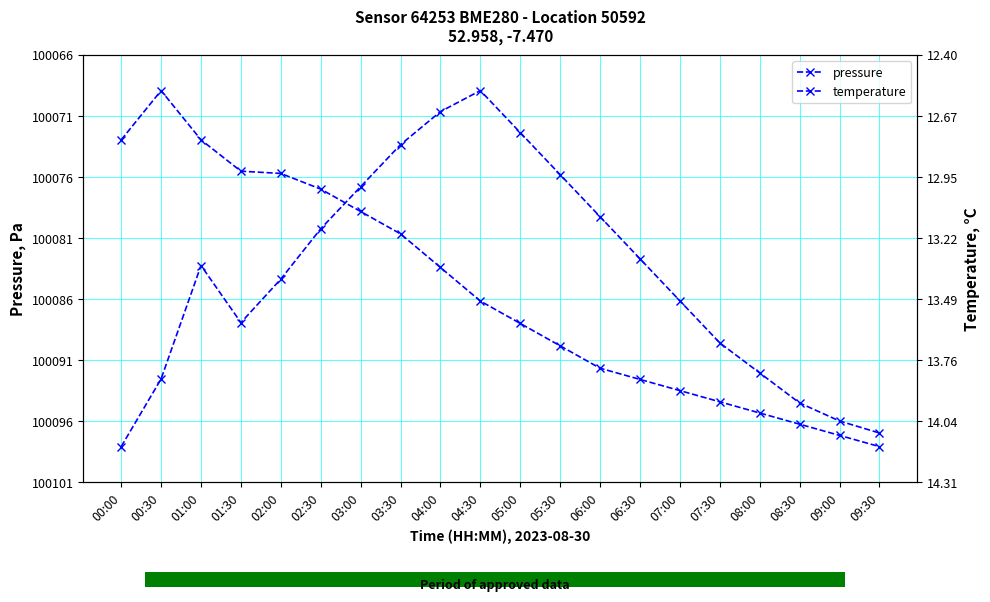

Reading right to left, list all the values displayed in this chart.

pressure: 100097.0	100096.0	100094.5	100092.0	100089.5	100086.0	100082.5	100079.0	100075.5	100072.0	100068.5	100070.2	100073.0	100076.5	100080.0	100084.2	100087.8	100083.1	100092.5	100098.1
temperature: 14.2	14.1	14.1	14.0	13.9	13.9	13.8	13.8	13.7	13.6	13.5	13.3	13.2	13.1	13.0	12.9	12.9	12.8	12.6	12.8